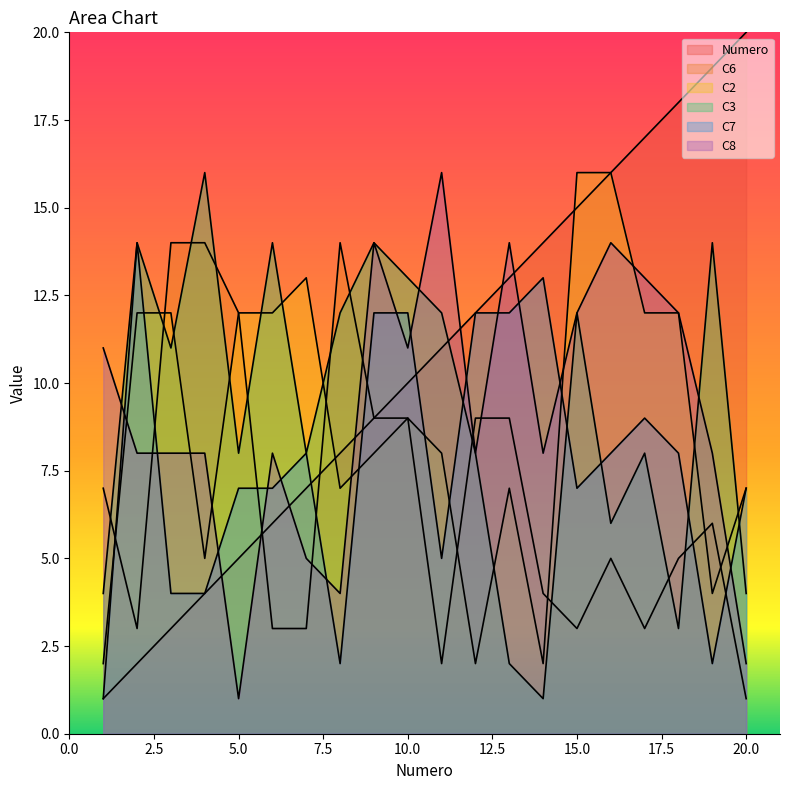

Between 3 and 13, which series saw the biggest shift?

Numero